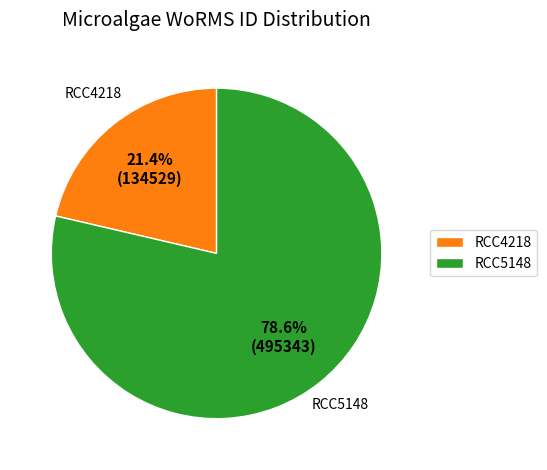

Which category accounts for the majority?

RCC5148